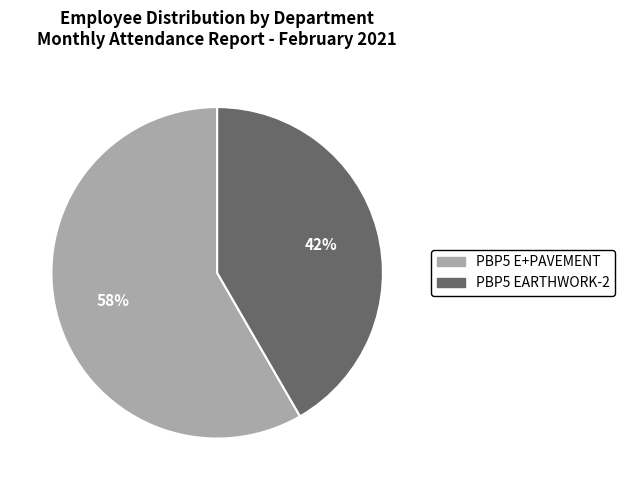

Is it true that PBP5 EARTHWORK-2 is 42% of the pie?

True